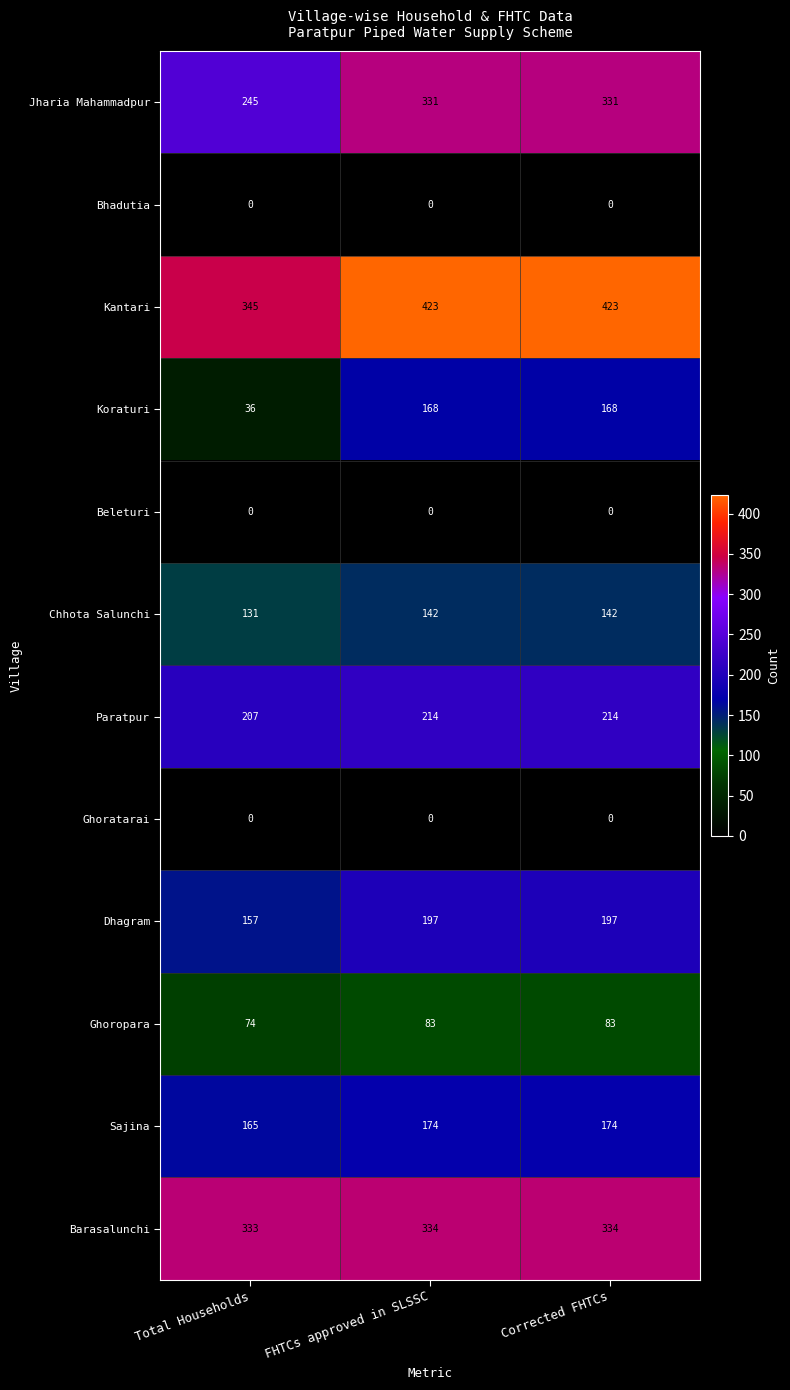

Is the value of Barasalunchi at FHTCs approved in SLSSC greater than the value of Koraturi at FHTCs approved in SLSSC?

Yes